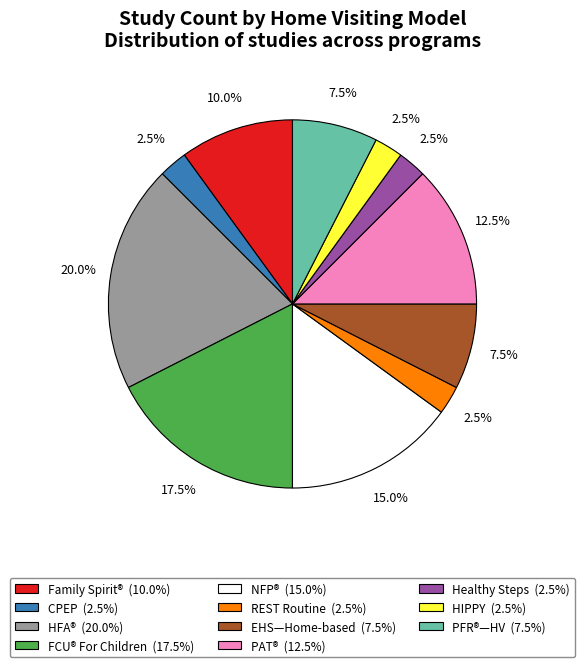

Count the number of slices in the pie.

11